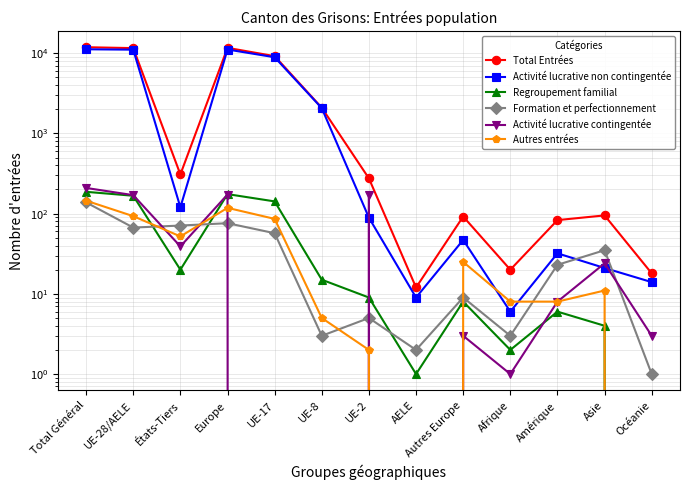

At which label does Activité lucrative contingentée first exceed 8?

Total Général